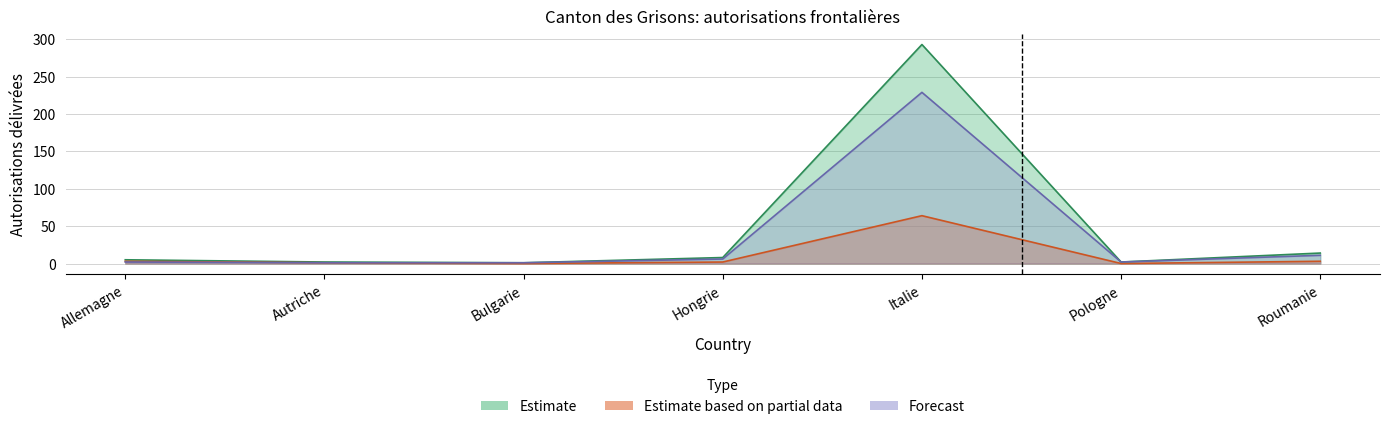

Rank the series at Roumanie from lowest to highest value.

Estimate based on partial data, Forecast, Estimate